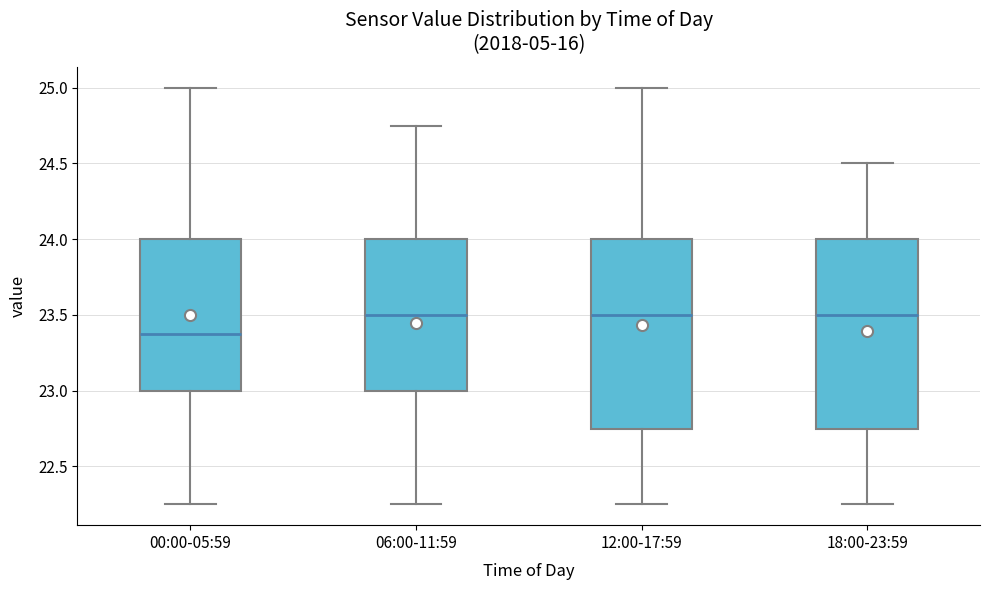

Which box has the lowest median line?

00:00-05:59